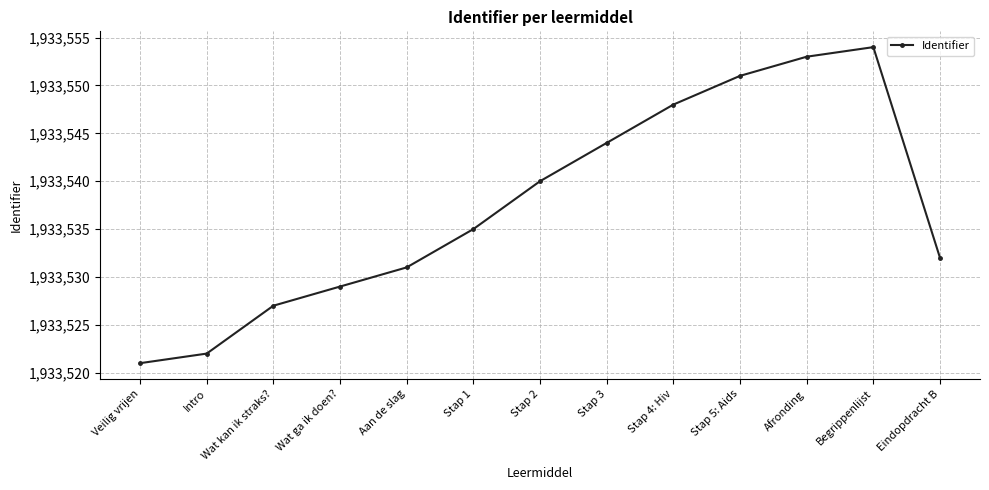

How many series are shown in this chart?

1